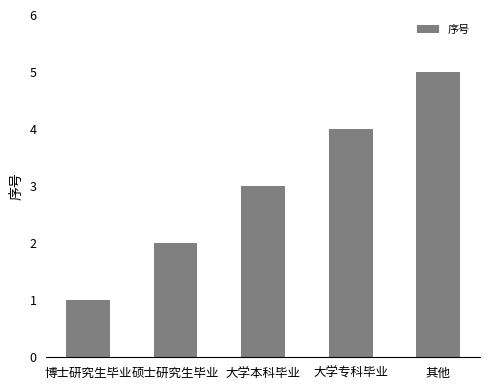

Approximately how many times larger is the value at 大学本科毕业 compared to 硕士研究生毕业?

1.5